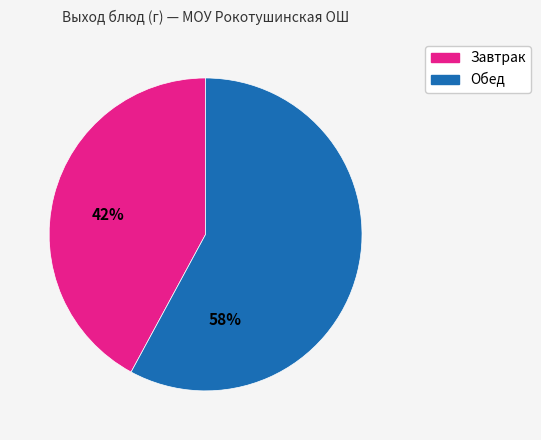

Is there a majority slice in this chart?

Yes